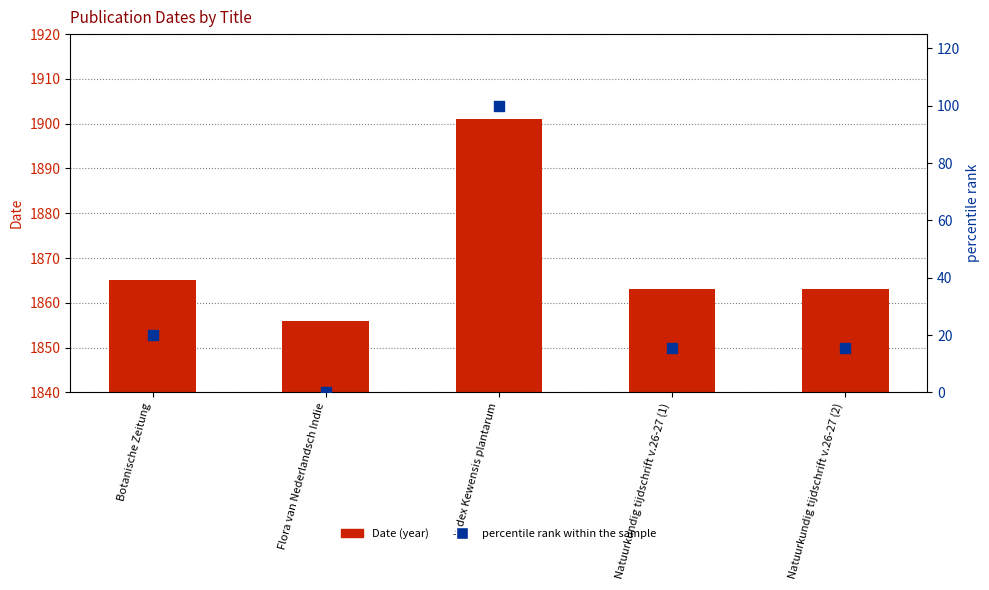

Which series has the largest Y range (max minus min)?

percentile rank within the sample